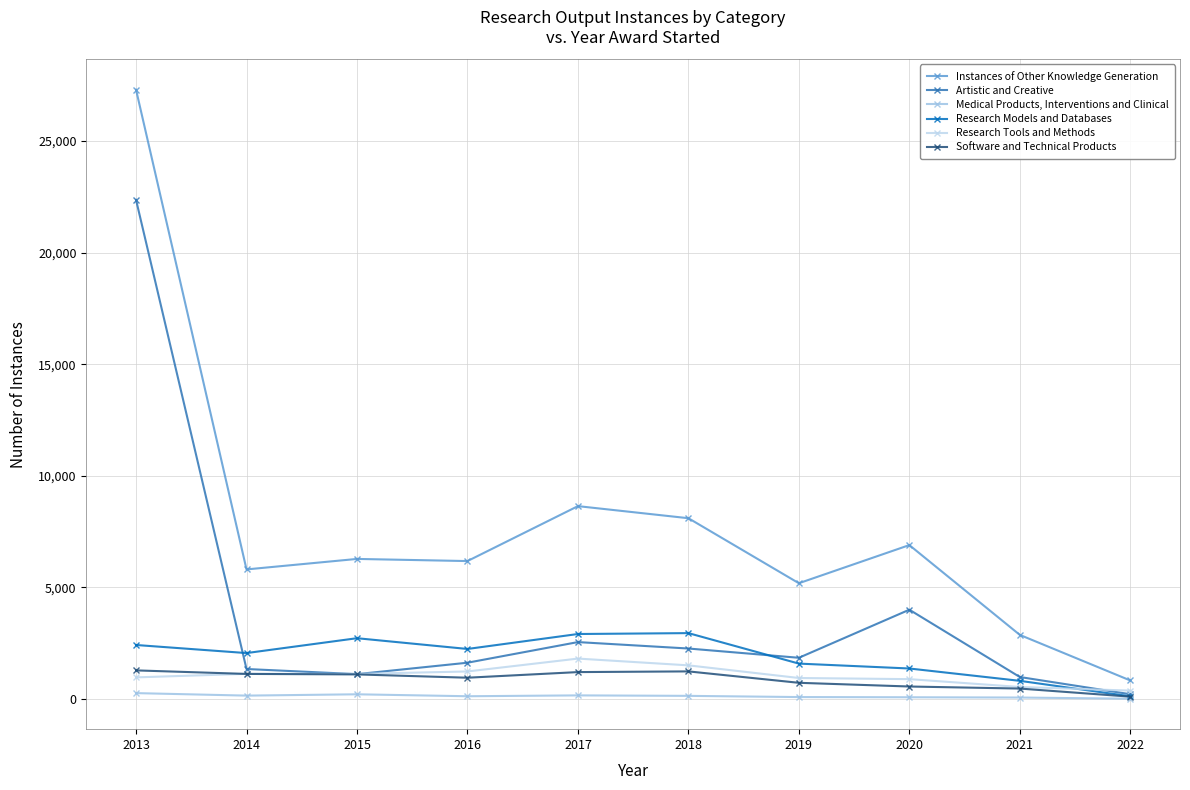

At how many categories does at least one series exceed 26075?

1